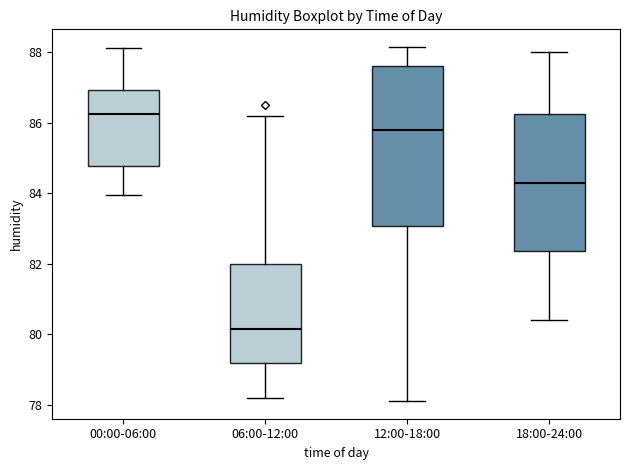

Where is the lower edge of the box for 00:00-06:00 on the y-axis? The values are not printed on the chart, so give them approximately, as read against the axis.

84.8